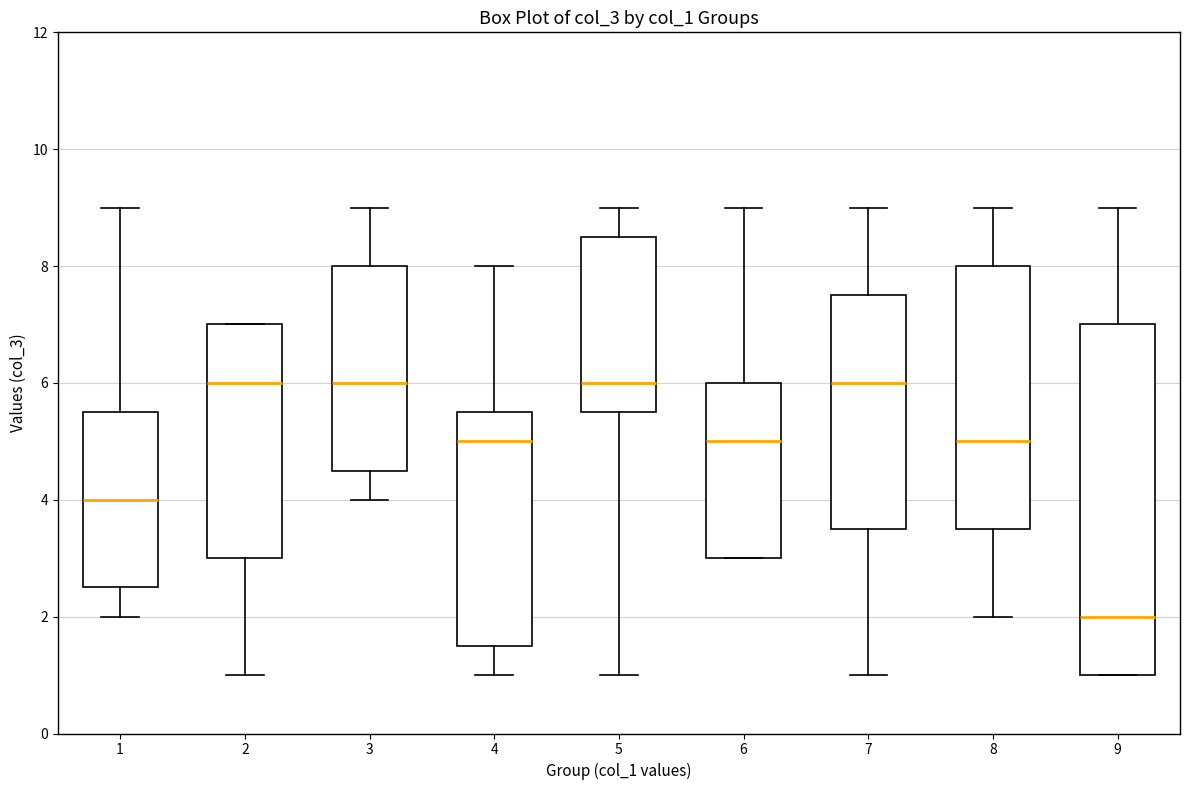

Where is the lower edge of the box at x = 7 on the y-axis? The values are not printed on the chart, so give them approximately, as read against the axis.

3.6